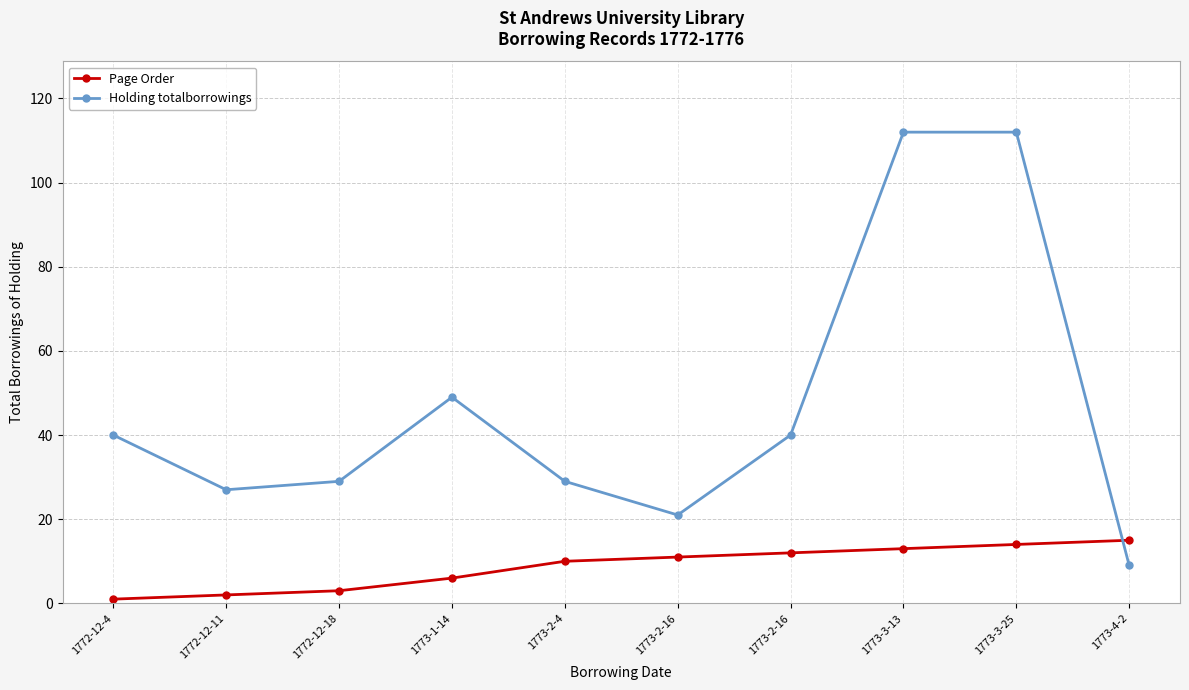

Does the chart have visible grid lines?

Yes